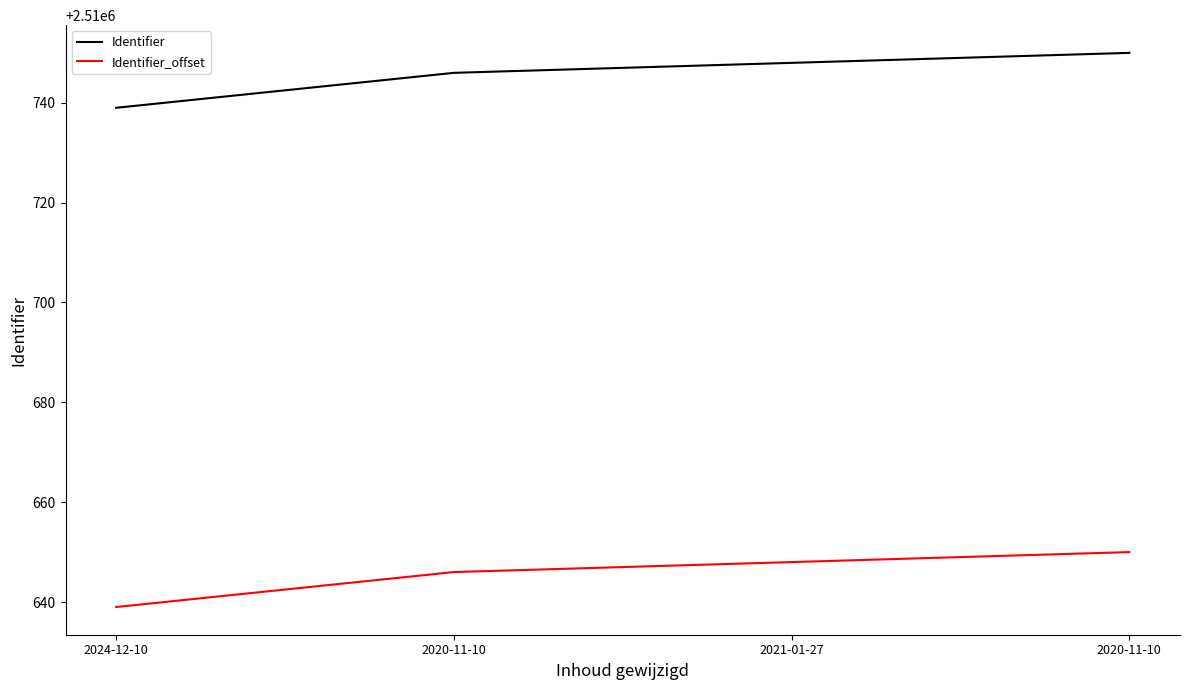

The value of Identifier_offset at 2021-01-27 is 1096854. True or false?

False